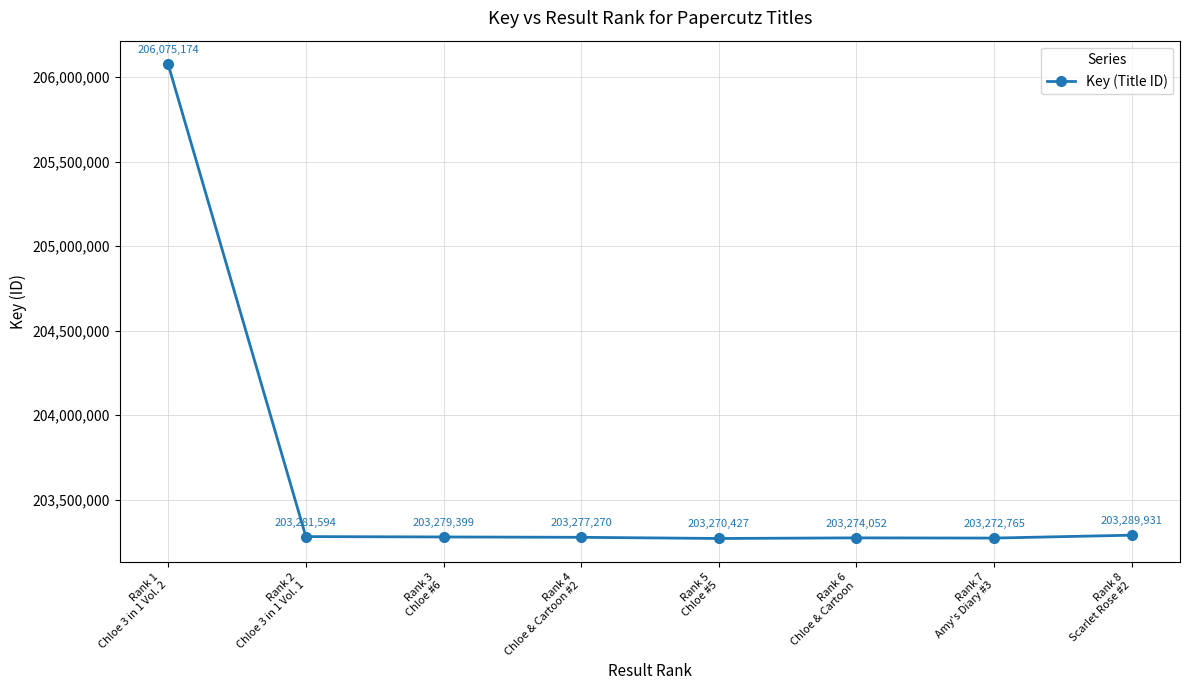

What is the change in value from Rank 5
Chloe #5 to Rank 6
Chloe & Cartoon?

+3625